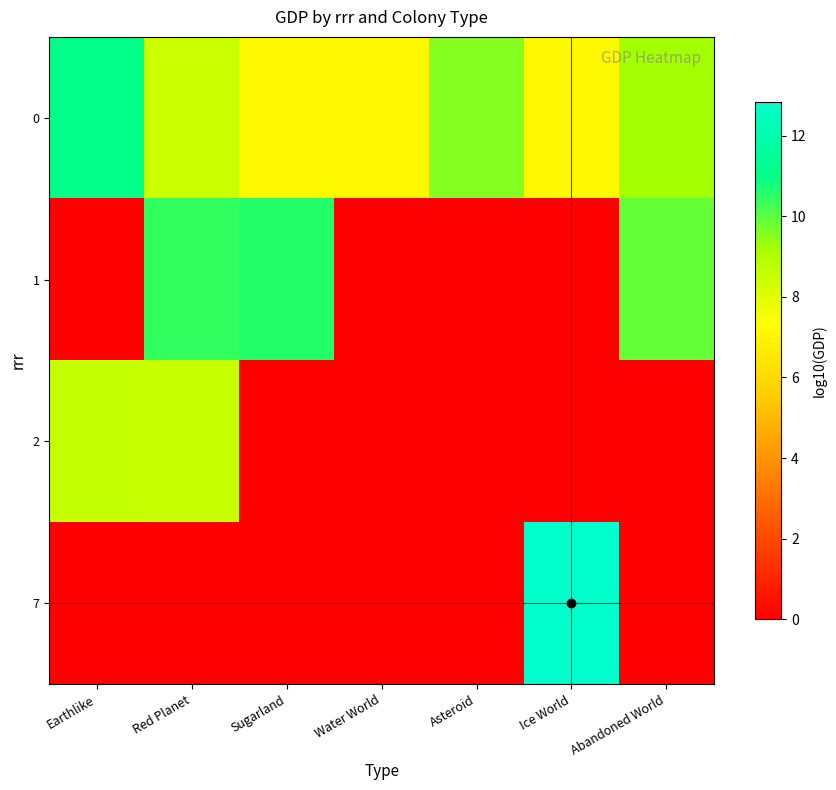

Between Earthlike and Red Planet, which series saw the biggest shift?

1